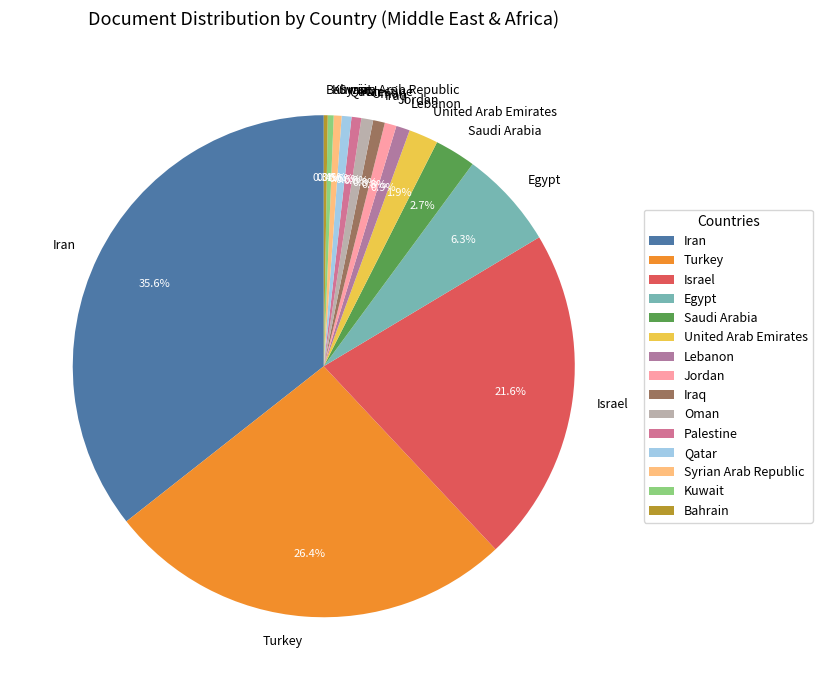

Approximately how many times larger is the value at Qatar compared to Saudi Arabia?

0.2